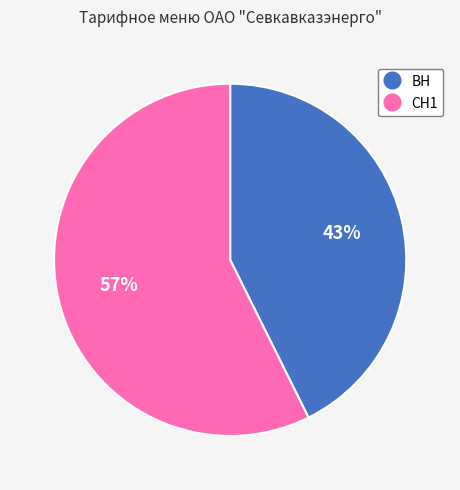

Is it true that ВН is 31% of the pie?

False